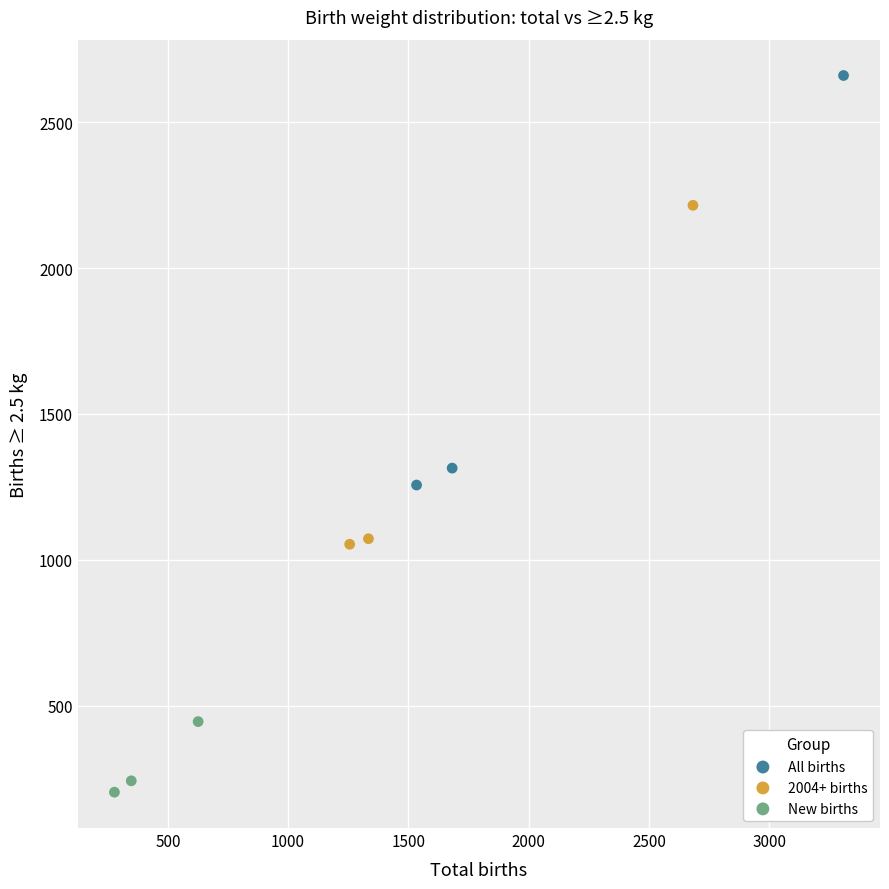

What are all the series names shown in the legend?

All births, 2004+ births, New births